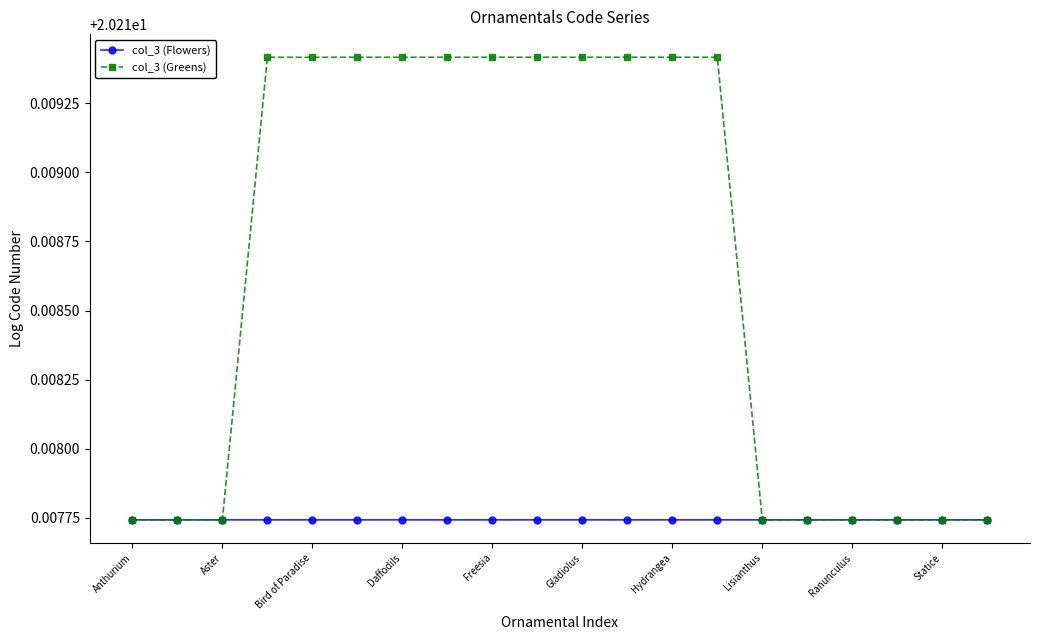

How many col_3 (Greens) values are between 20 and 21?

20